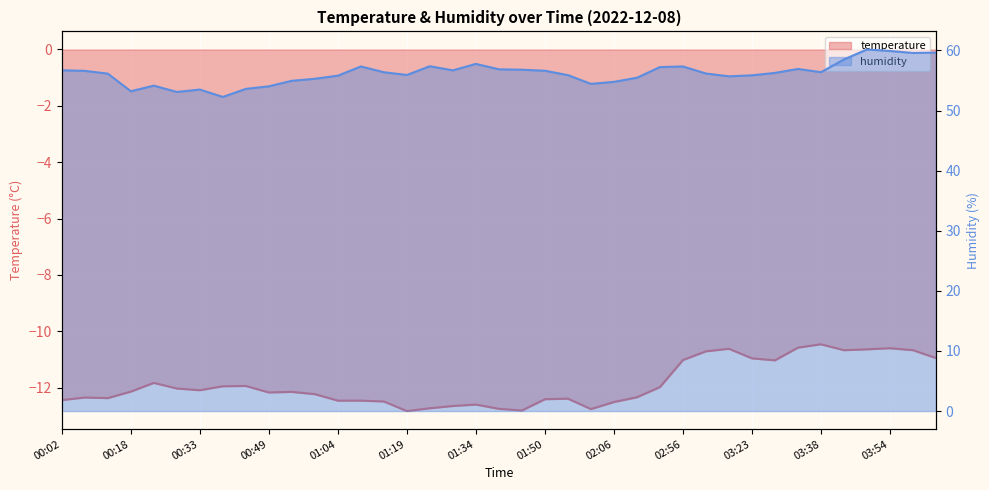

What is the value of the humidity point at the 34th from the left?

56.4